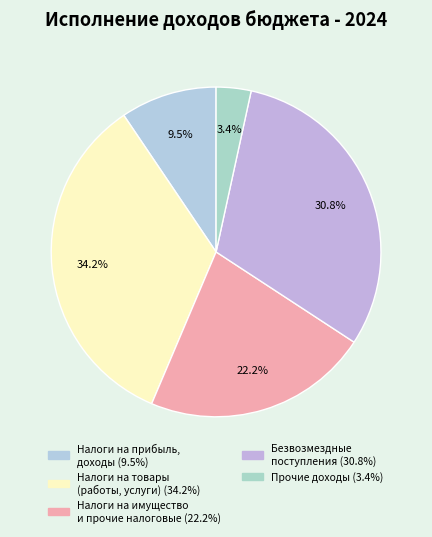

Count the number of slices in the pie.

5